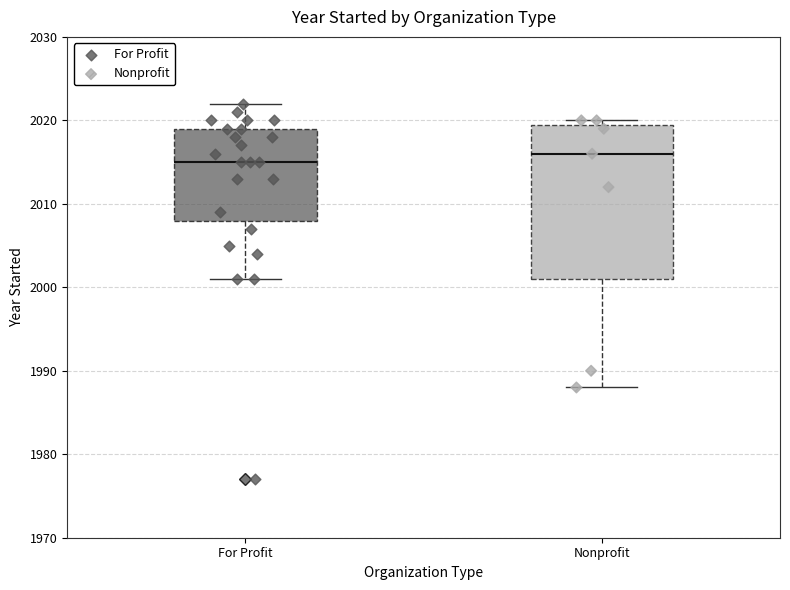

Which box's median line is the highest?

Nonprofit